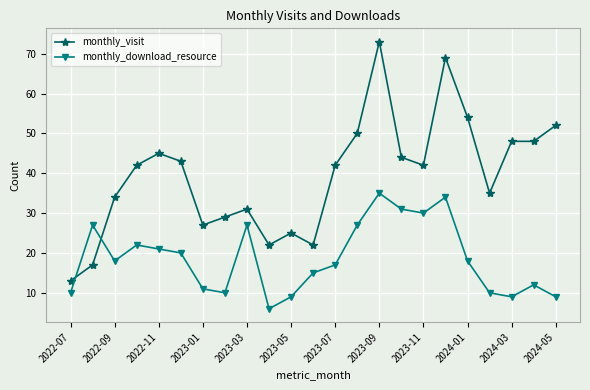

Rank the series by their maximum value, from lowest to highest.

monthly_download_resource, monthly_visit